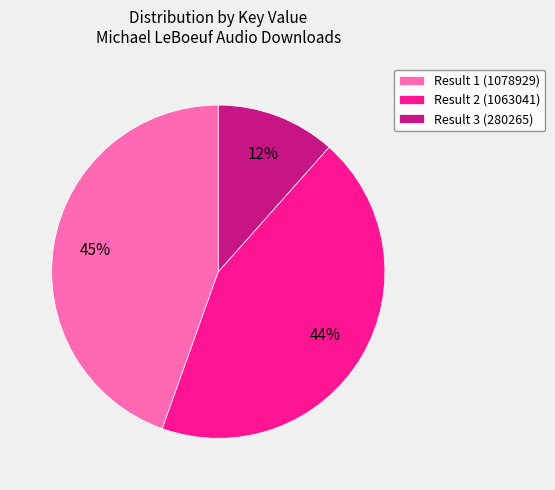

Rank the categories by value from highest to lowest.

Result 1 (1078929), Result 2 (1063041), Result 3 (280265)